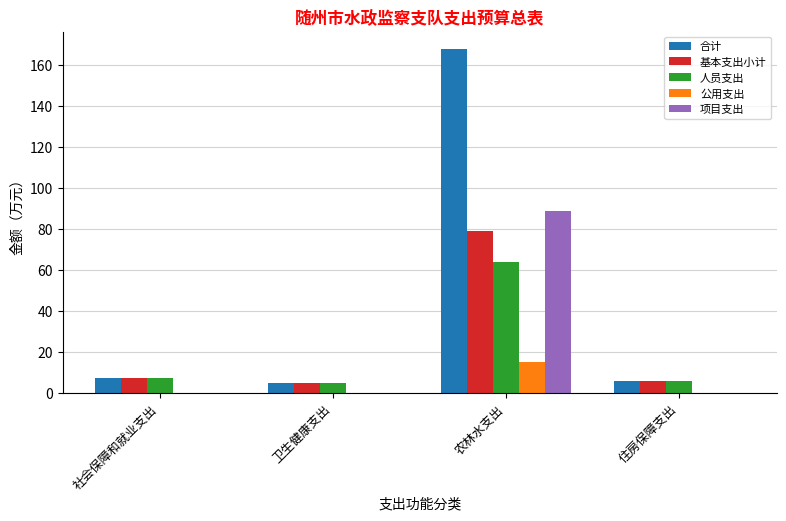

How many categories are shown in the chart?

4